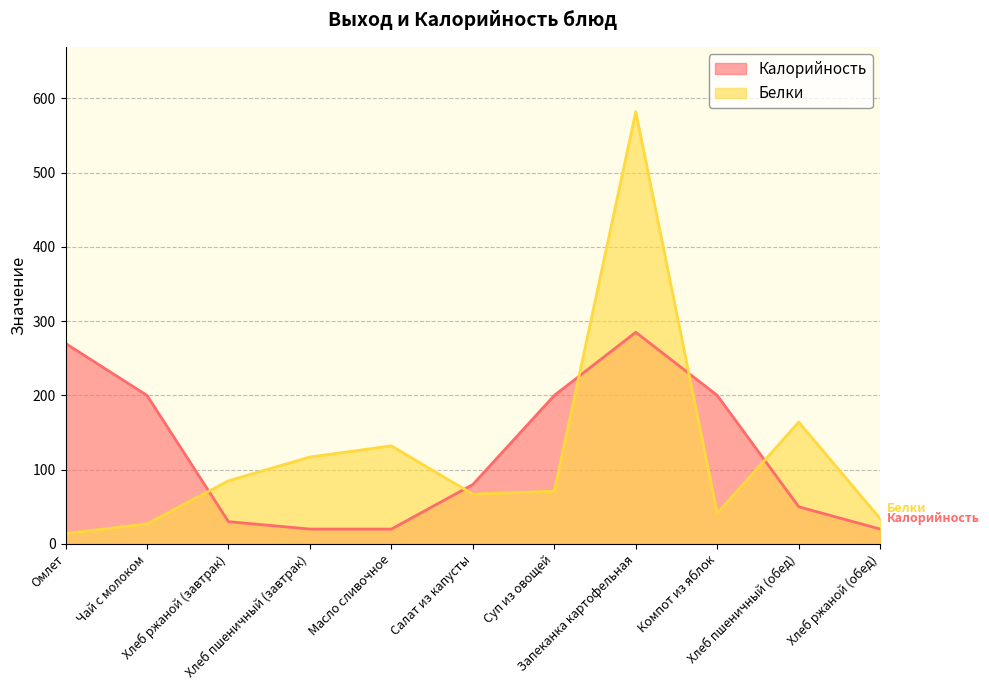

What is the average value of the Белки series?

121